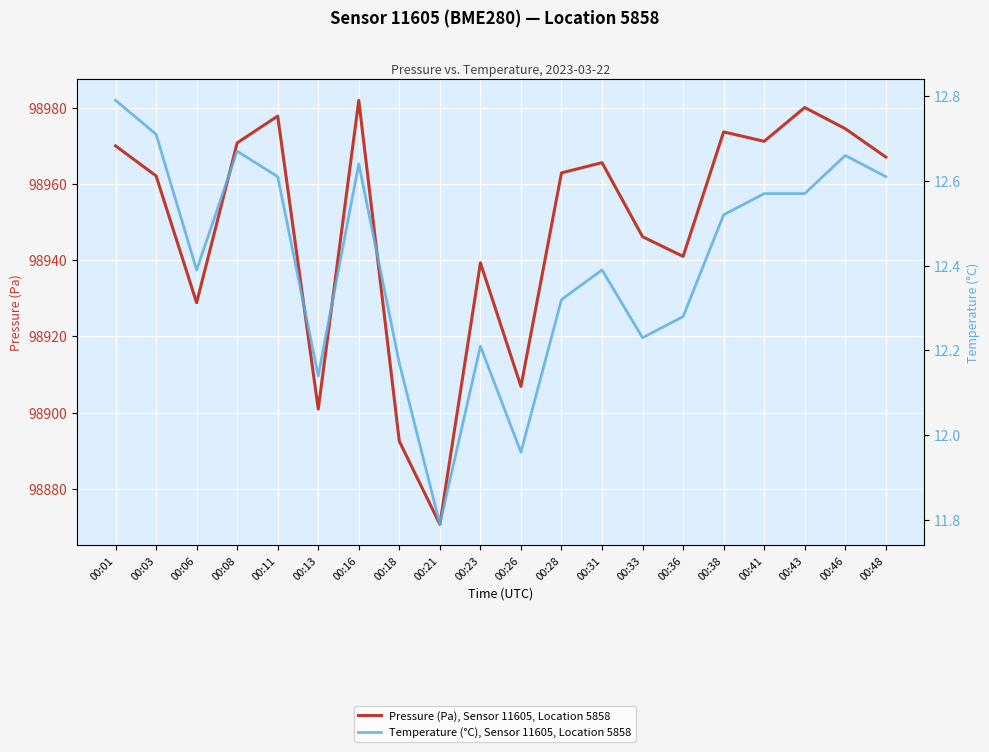

True or false: Temperature (°C), Sensor 11605, Location 5858 has more than 2 interior local peaks.

True